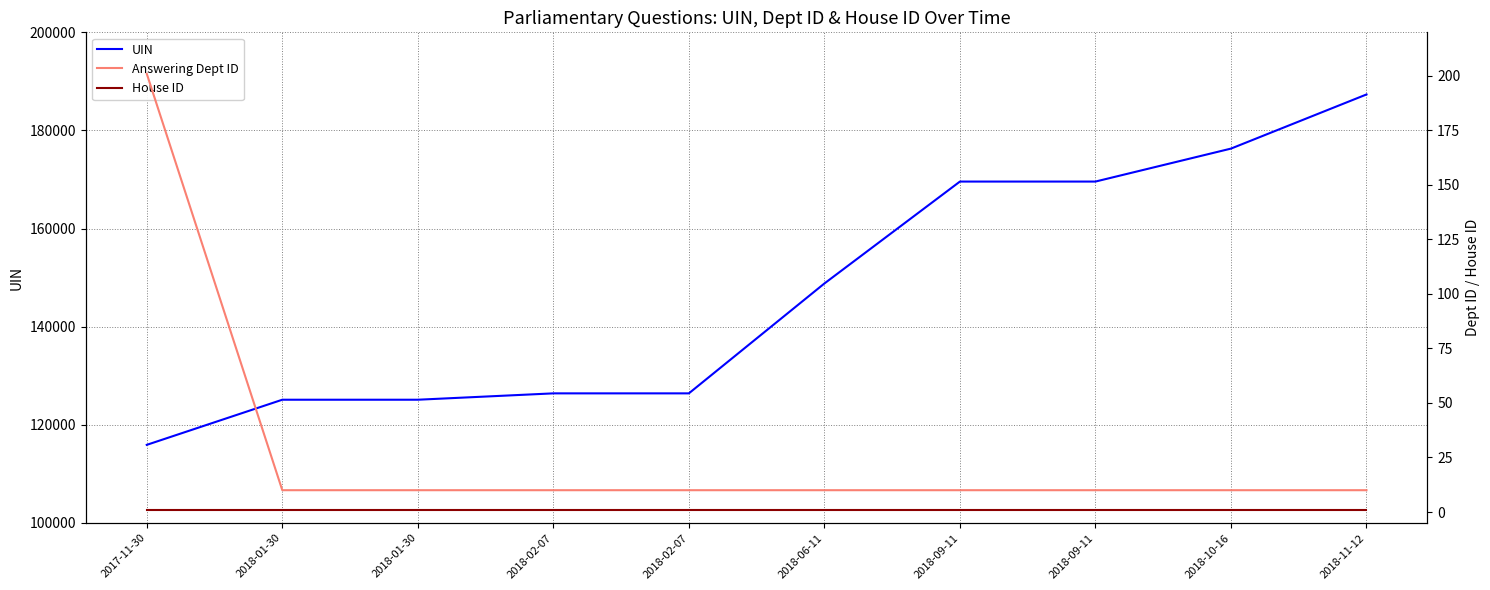

What is the spread (max minus min) of values at 2018-09-11?

169578